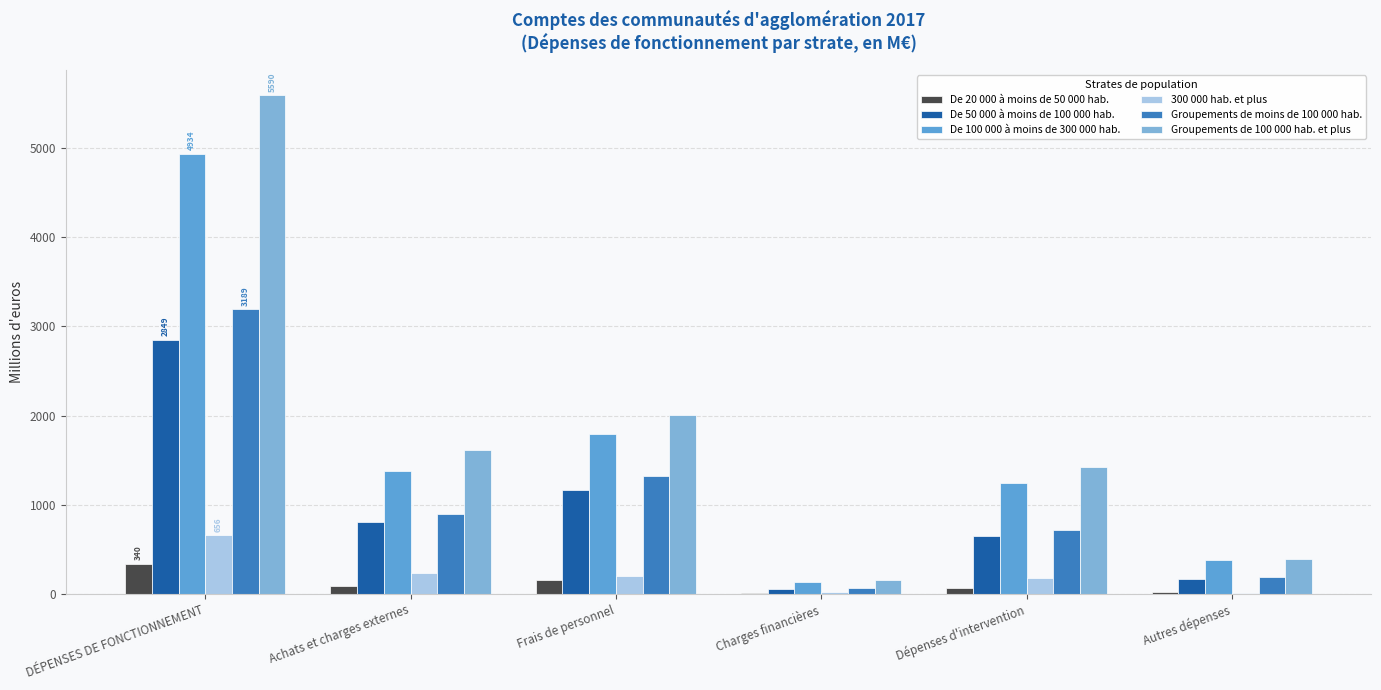

What is the value of the De 100 000 à moins de 300 000 hab. bar at the 1st from the left?

4933.8